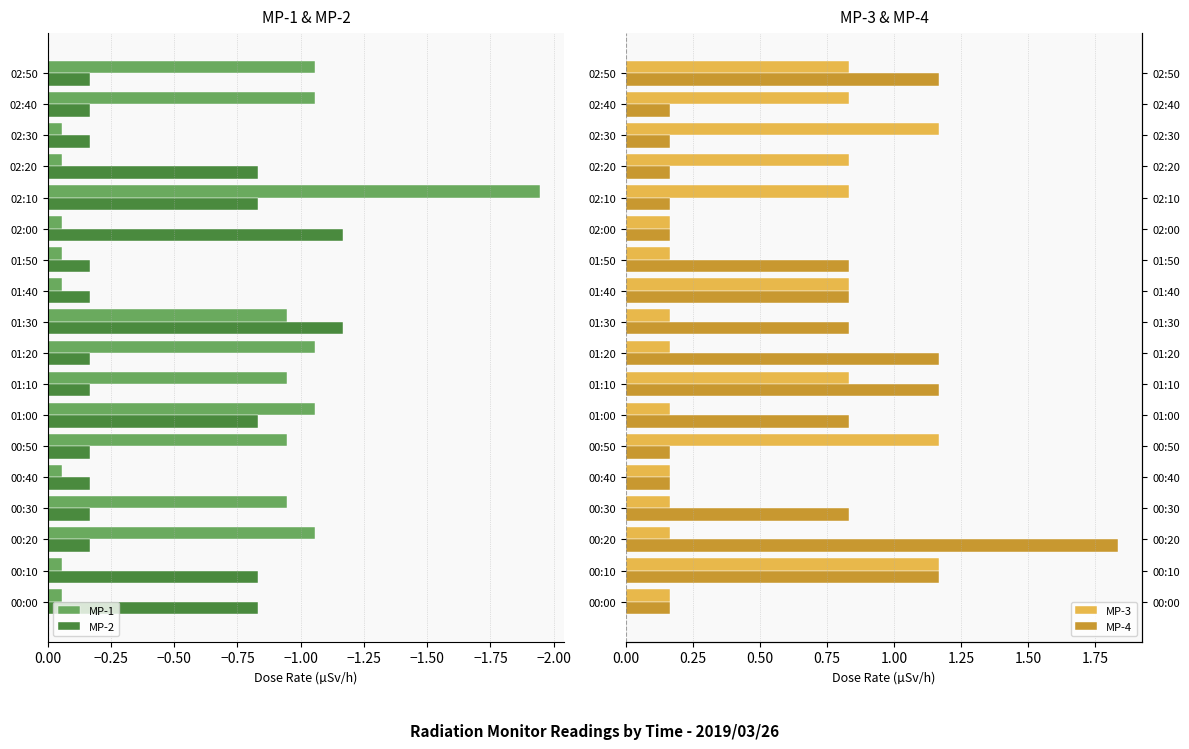

What is the difference between the MP-2 values at 02:00 and 02:30?

1.0